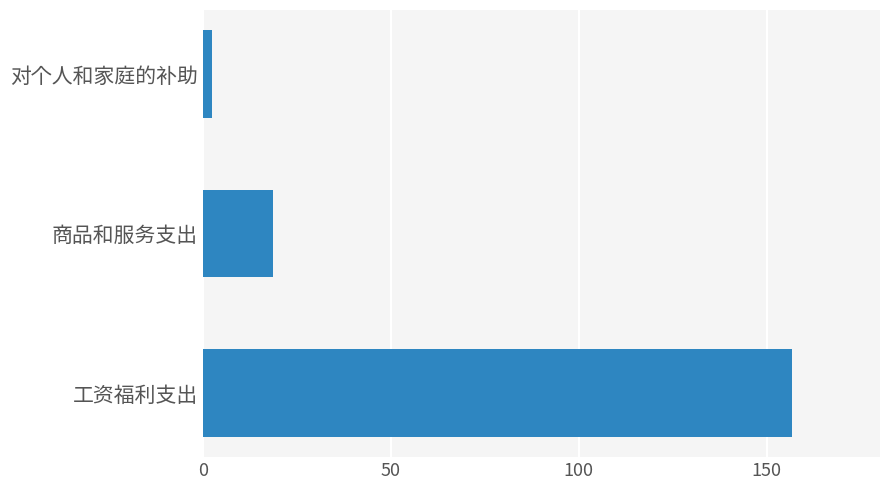

What is the average value?

59.3